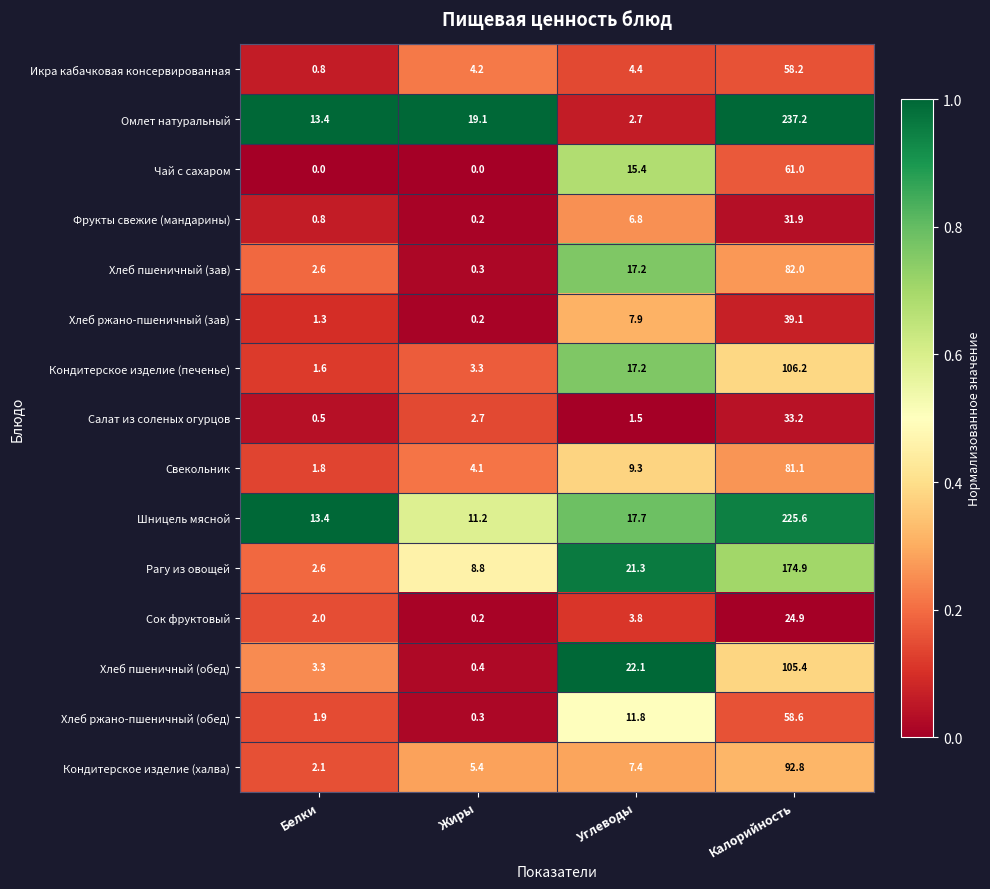

How many Чай с сахаром values are between 0 and 61?

4